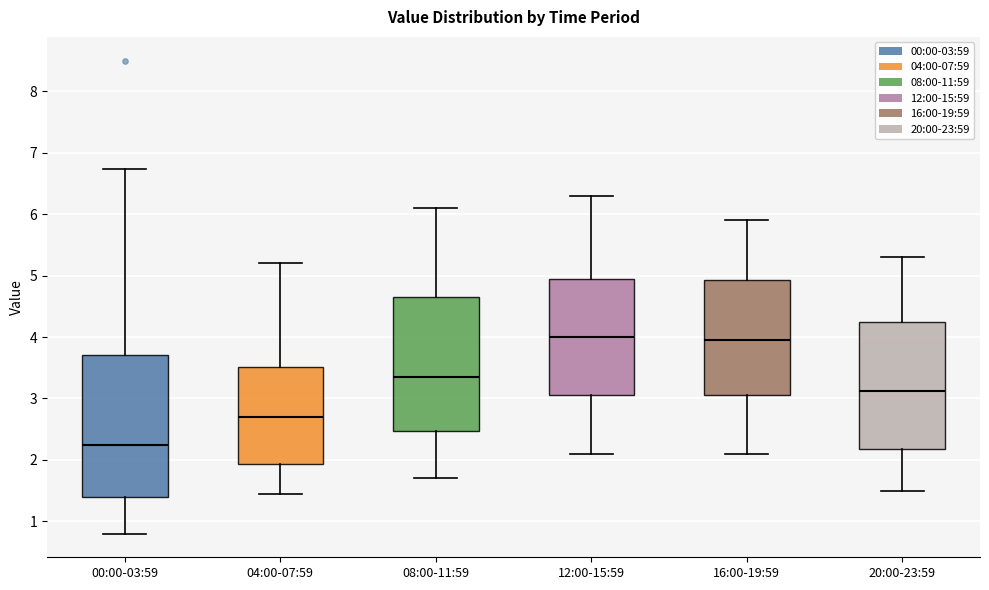

Reading left to right, transcribe this box plot: for each box, give where its median line is, the range the box spans, and where its two whiskers end, as read against the y-axis. The values are not printed on the chart, so give them approximately, as read against the axis.

00:00-03:59: median 2.3, box 1.4 to 3.7, whiskers 0.8 to 6.7
04:00-07:59: median 2.7, box 1.9 to 3.5, whiskers 1.5 to 5.2
08:00-11:59: median 3.4, box 2.5 to 4.7, whiskers 1.7 to 6.1
12:00-15:59: median 4.0, box 3.1 to 5.0, whiskers 2.1 to 6.3
16:00-19:59: median 4.0, box 3.1 to 4.9, whiskers 2.1 to 5.9
20:00-23:59: median 3.1, box 2.2 to 4.3, whiskers 1.5 to 5.3